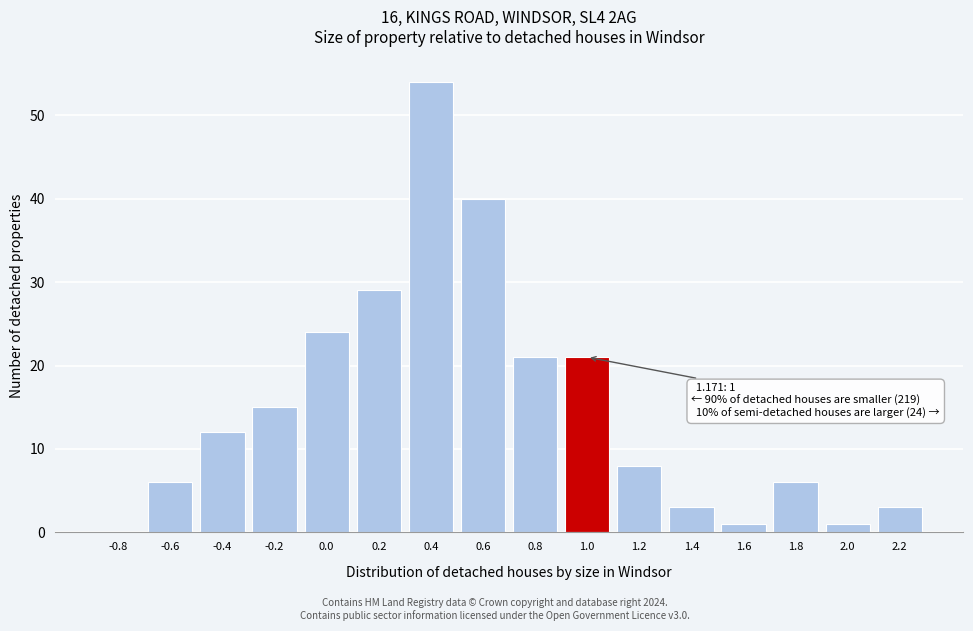

Reading left to right, list all the values displayed in this chart.

-0.8=0	-0.6=6	-0.4=12	-0.2=15	0.0=24	0.2=29	0.4=54	0.6=40	0.8=21	1.0=21	1.2=8	1.4=3	1.6=1	1.8=6	2.0=1	2.2=3